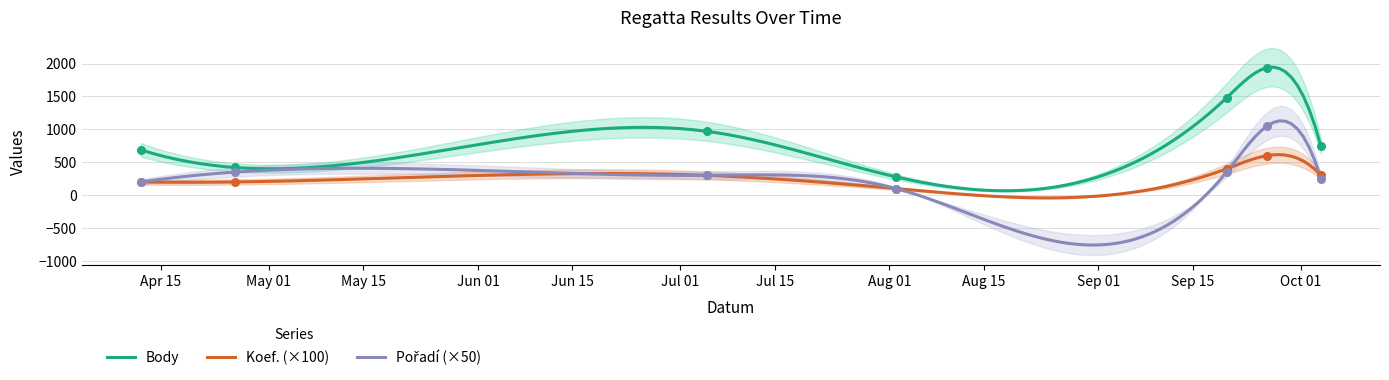

What is the total value across all series at 2014-10-04?

1291